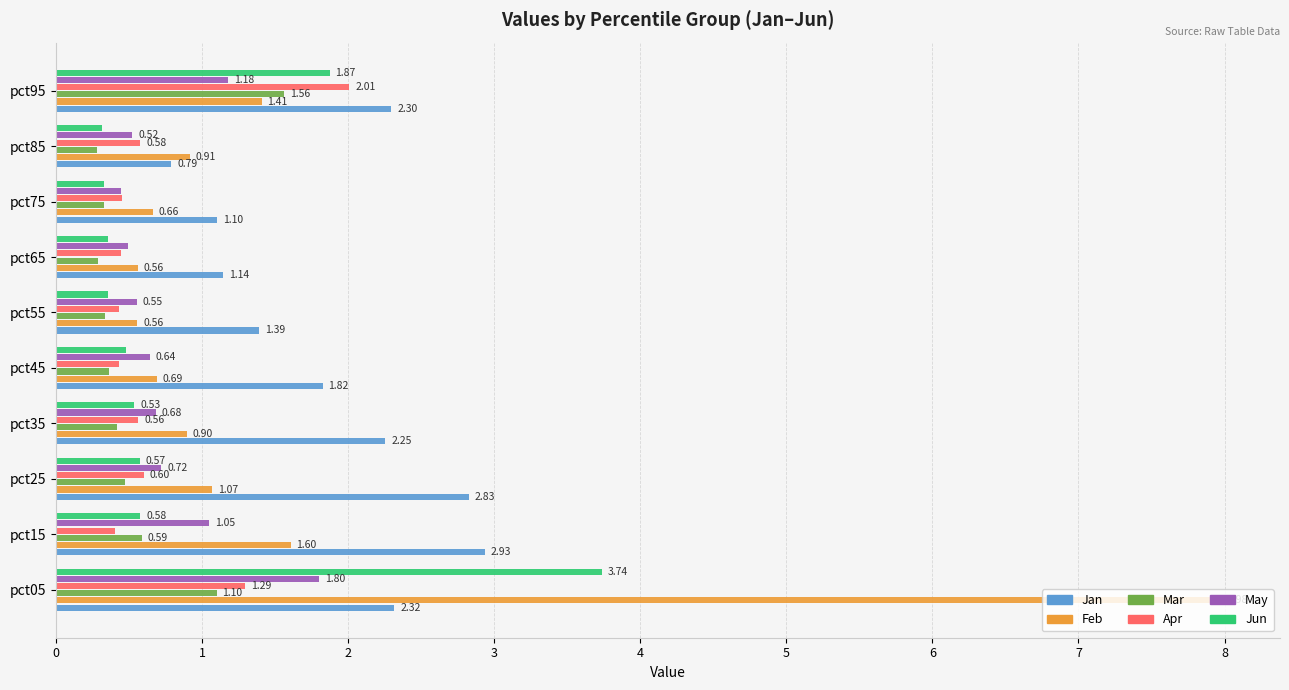

What is the sum of all Apr values?

7.2